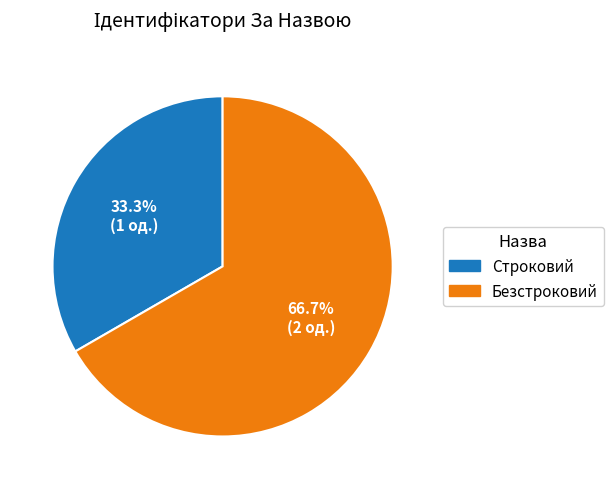

The Строковий slice represents 33% of the pie. True or false?

True